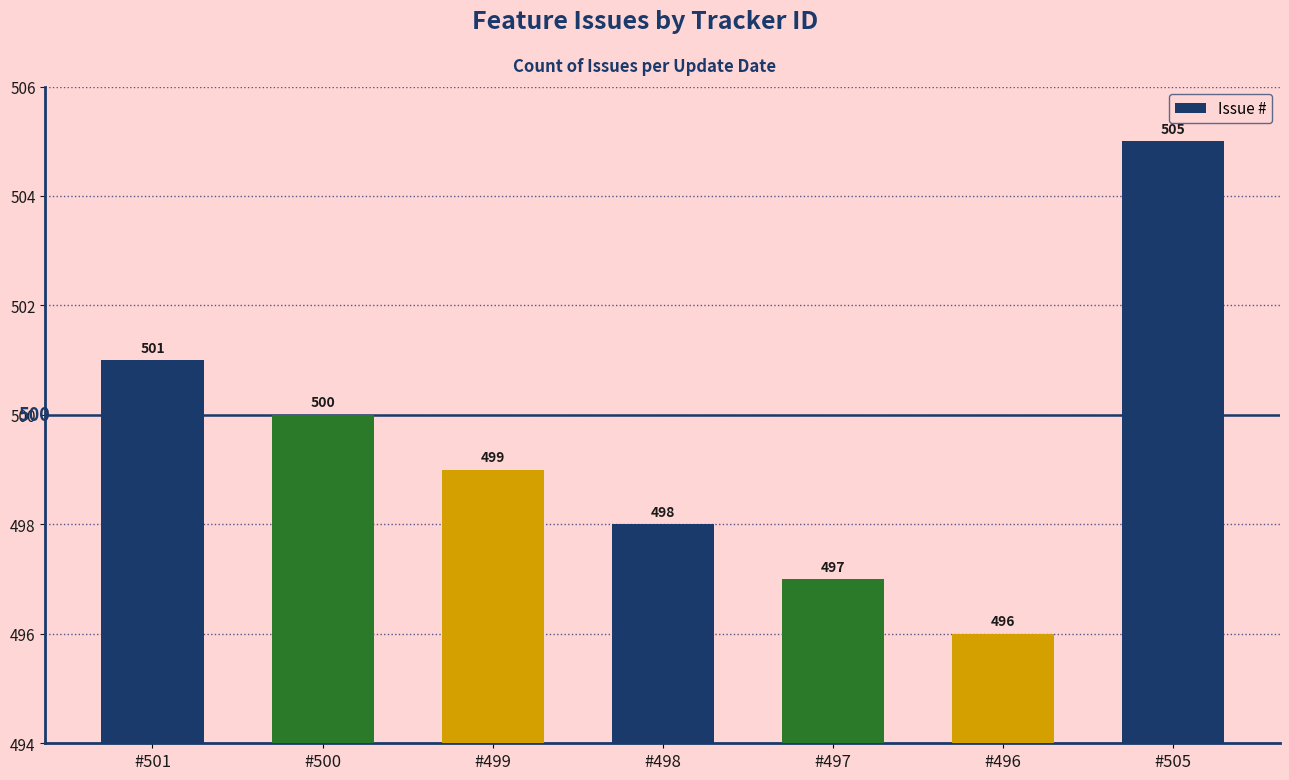

The value at #496 is 249. True or false?

False